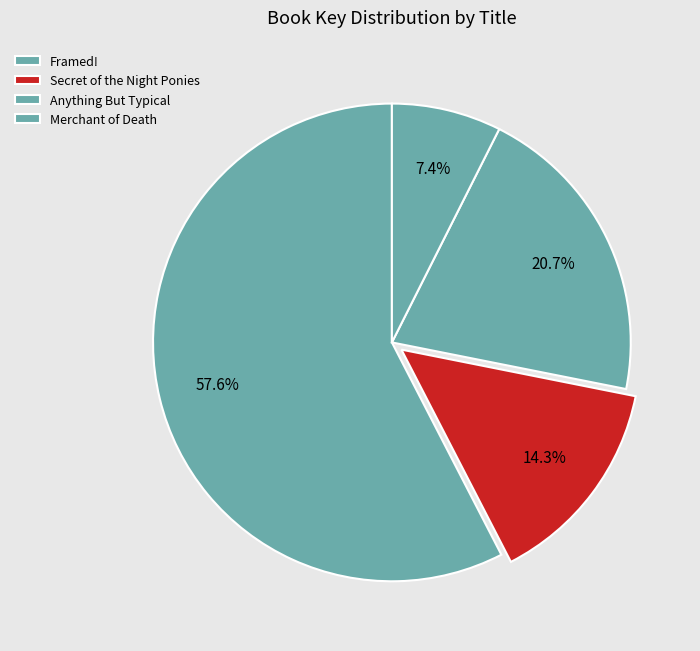

Approximately how many times larger is the value at Secret of the Night Ponies compared to Framed!?

0.2